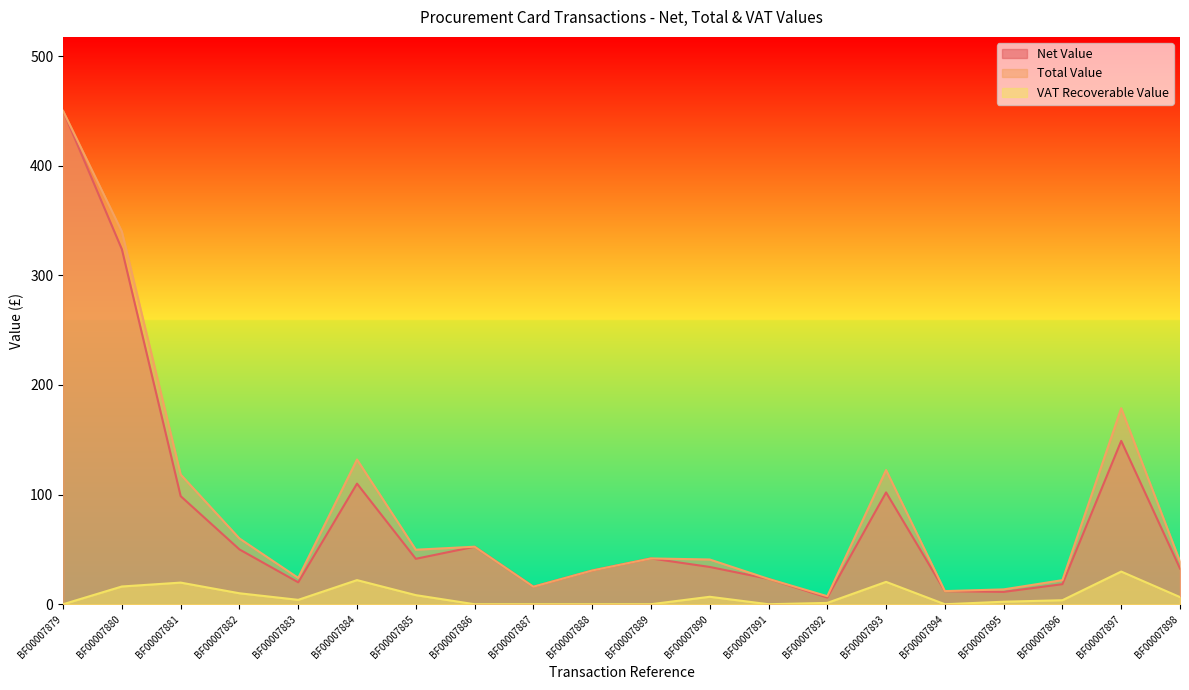

True or false: Total Value and Net Value cross at least once.

False